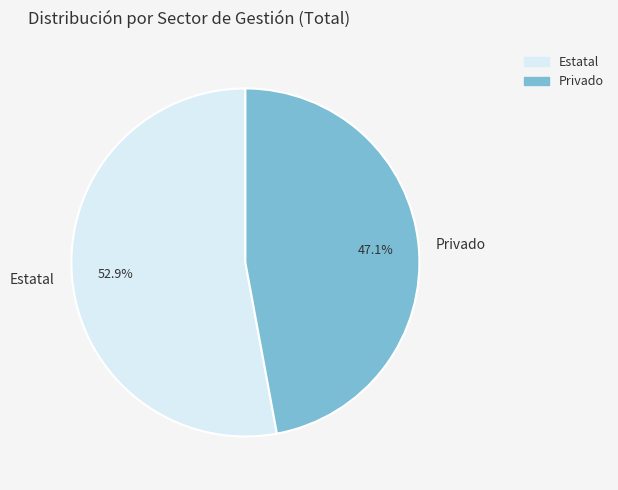

Which slice is the smallest?

Privado